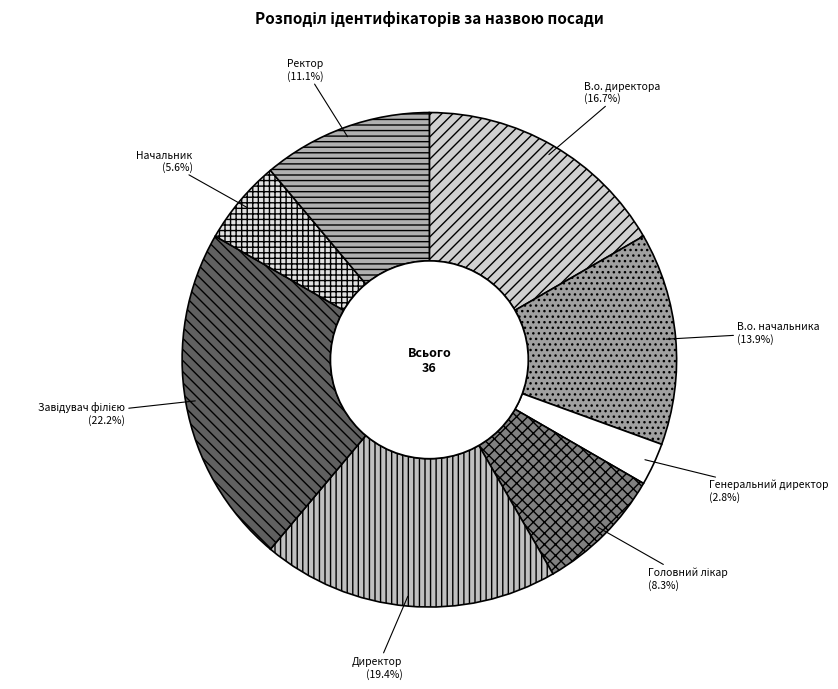

Is there a majority slice in this chart?

No